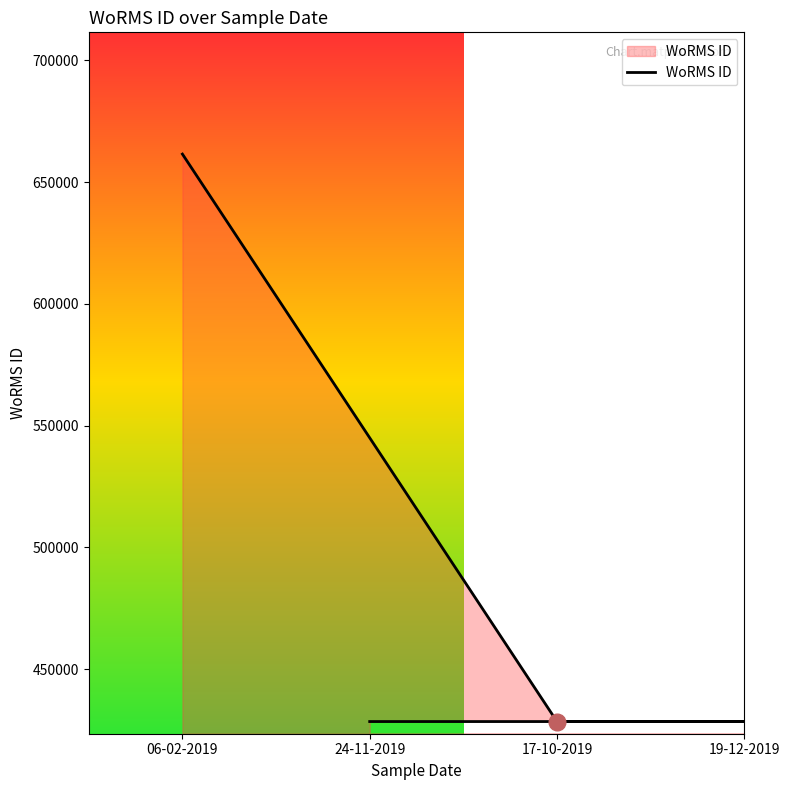

How many lines are shown in the chart?

1